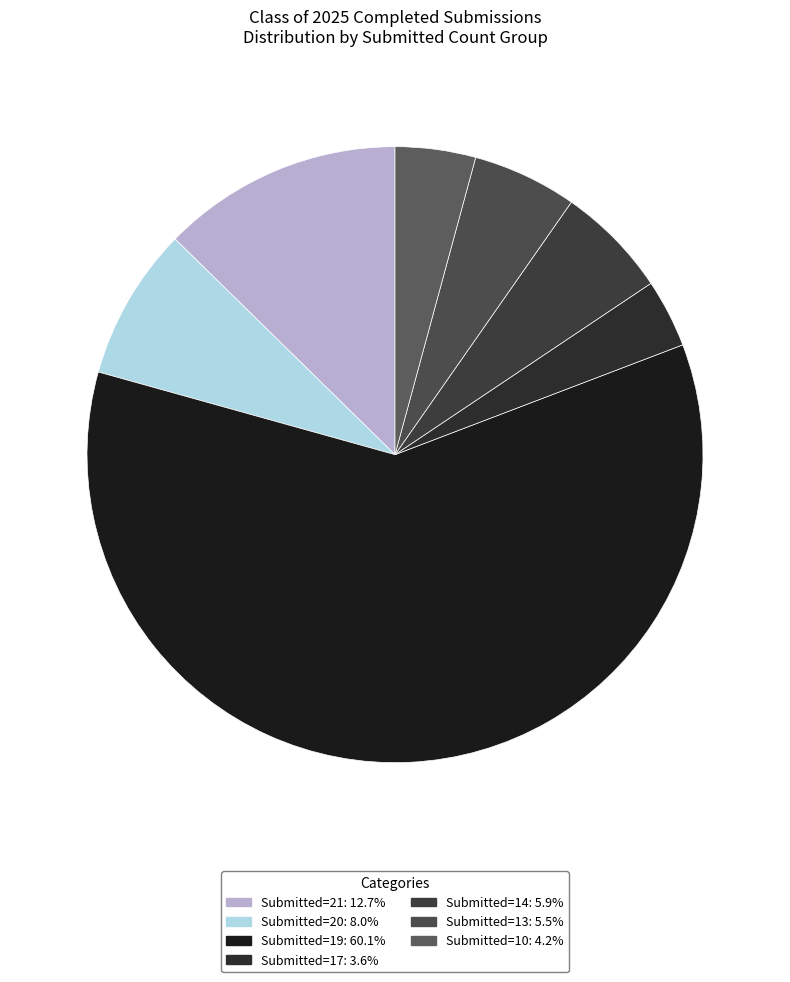

How many slices are in this pie chart?

7